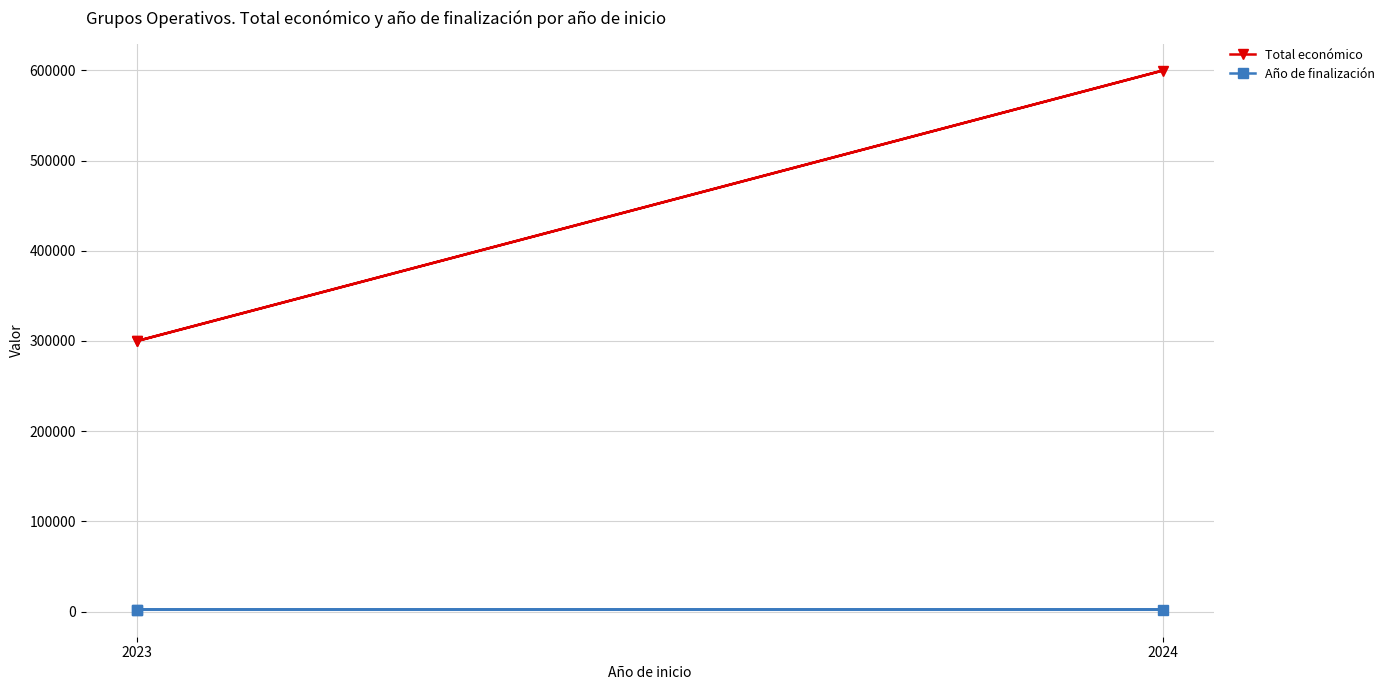

What is the spread (max minus min) of values at 2024?

597765